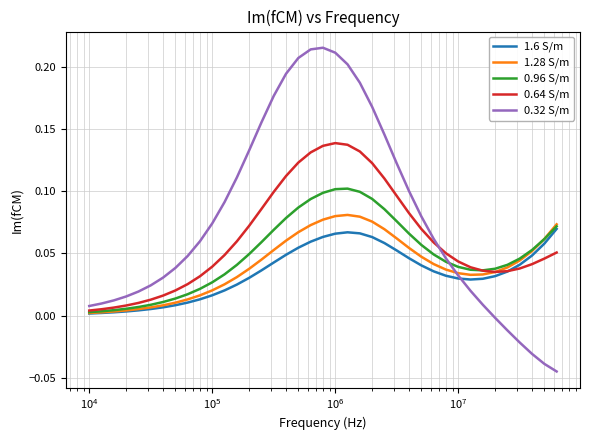

How many series are shown in this chart?

5